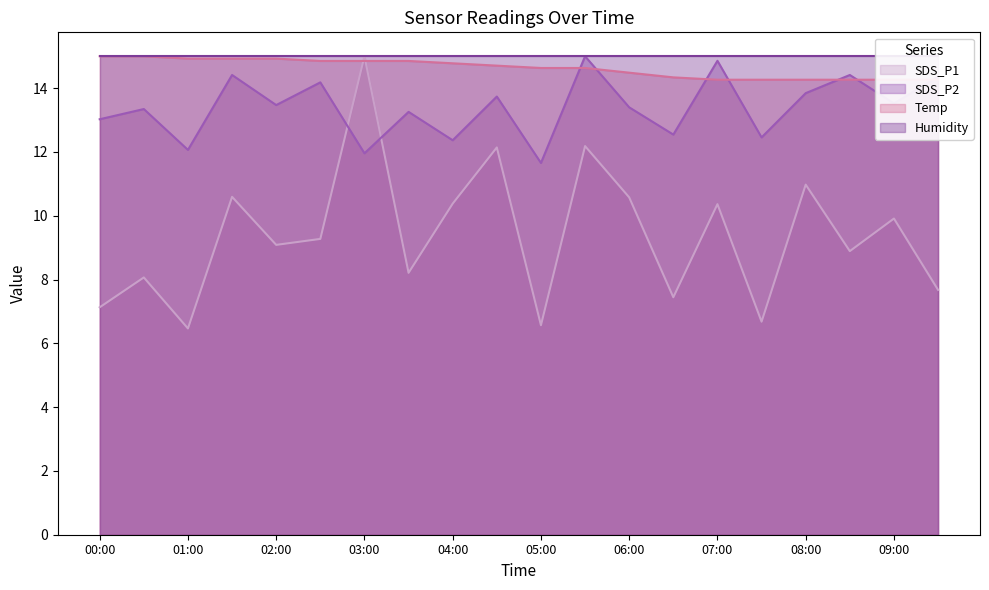

What is the sum of all Temp values?

292.5